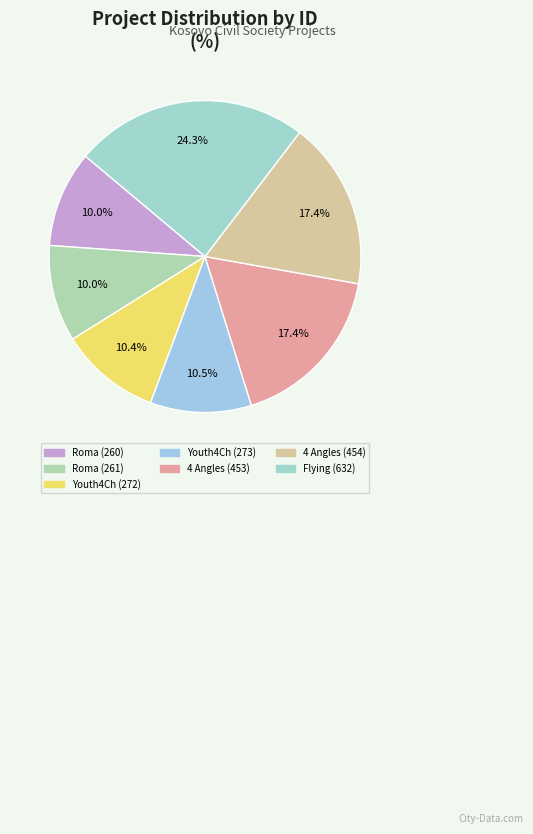

Rank the categories by value from lowest to highest.

Increased Awareness of Roma (260), Increased Awareness of Roma (261), Youth 4 Change (272), Youth 4 Change (273), Four Angles of Kosovo (453), Four Angles of Kosovo (454), Flying over Differences (632)